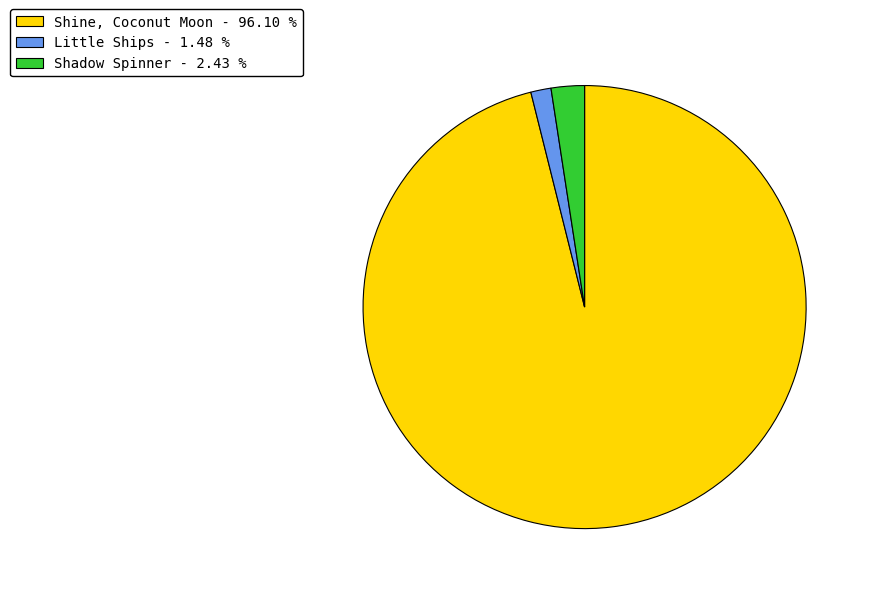

Do Shine, Coconut Moon and Little Ships together represent more than half of the pie?

Yes